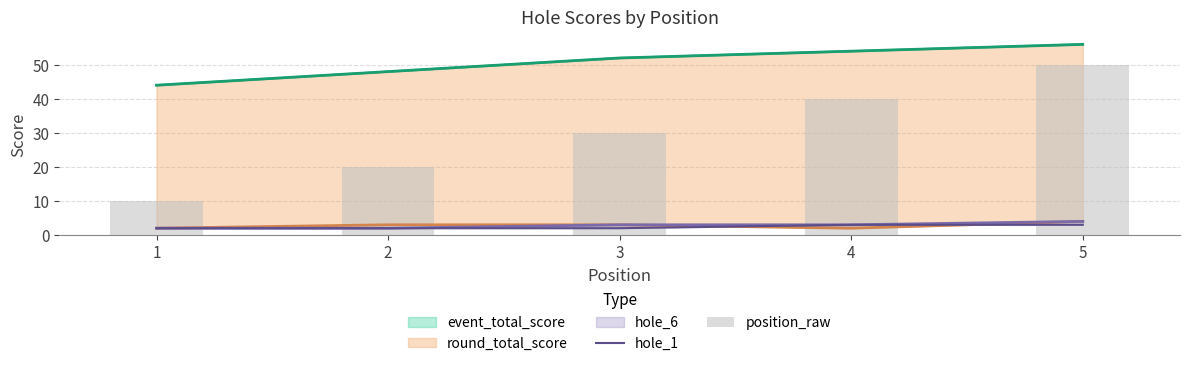

What is the minimum value shown in the chart?

2